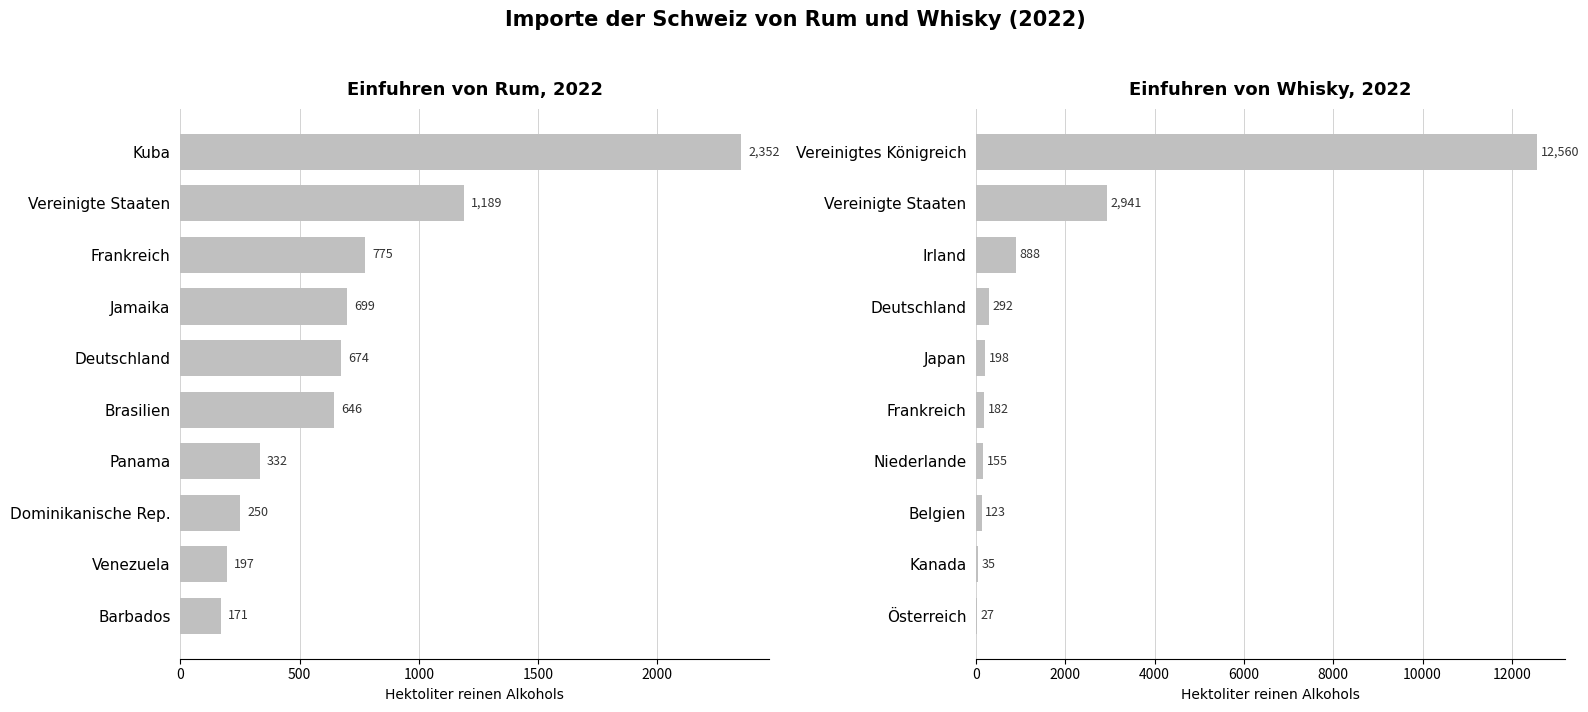

Is it true that Whisky equals 888.4 at Irland?

True